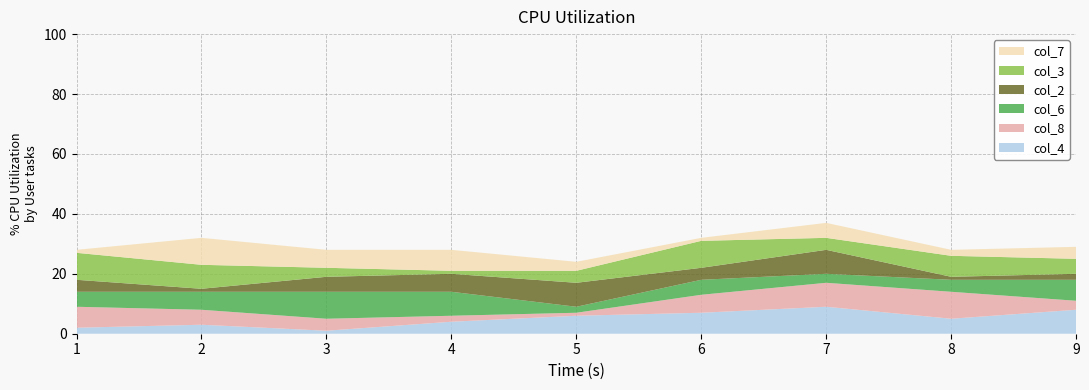

Reading left to right, extract all data points from this chart.

col_4: 2	3	1	4	6	7	9	5	8
col_8: 7	5	4	2	1	6	8	9	3
col_6: 5	6	9	8	2	5	3	4	7
col_2: 4	1	5	6	8	4	8	1	2
col_3: 9	8	3	1	4	9	4	7	5
col_7: 1	9	6	7	3	1	5	2	4